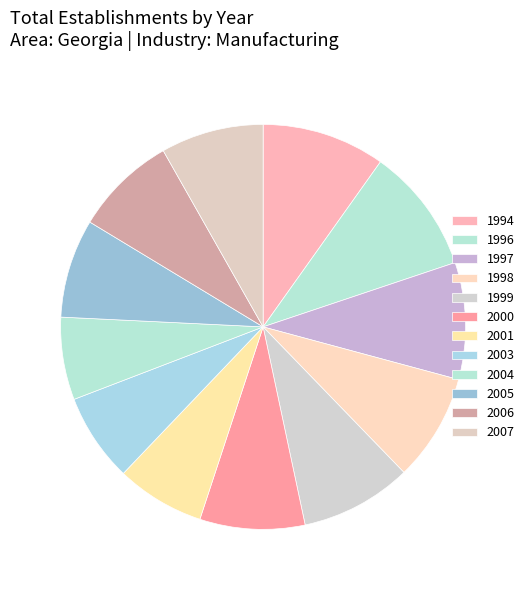

How many segments does this pie chart have?

12